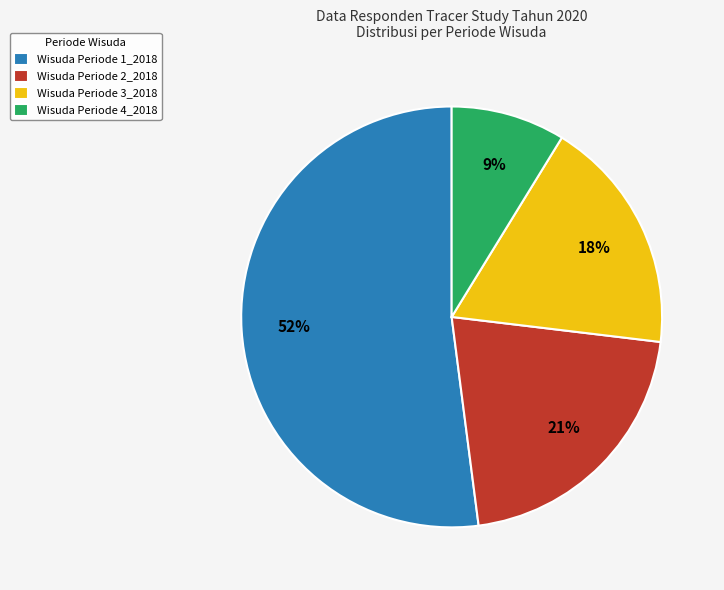

Rank the categories by value from highest to lowest.

Wisuda Periode 1_2018, Wisuda Periode 2_2018, Wisuda Periode 3_2018, Wisuda Periode 4_2018